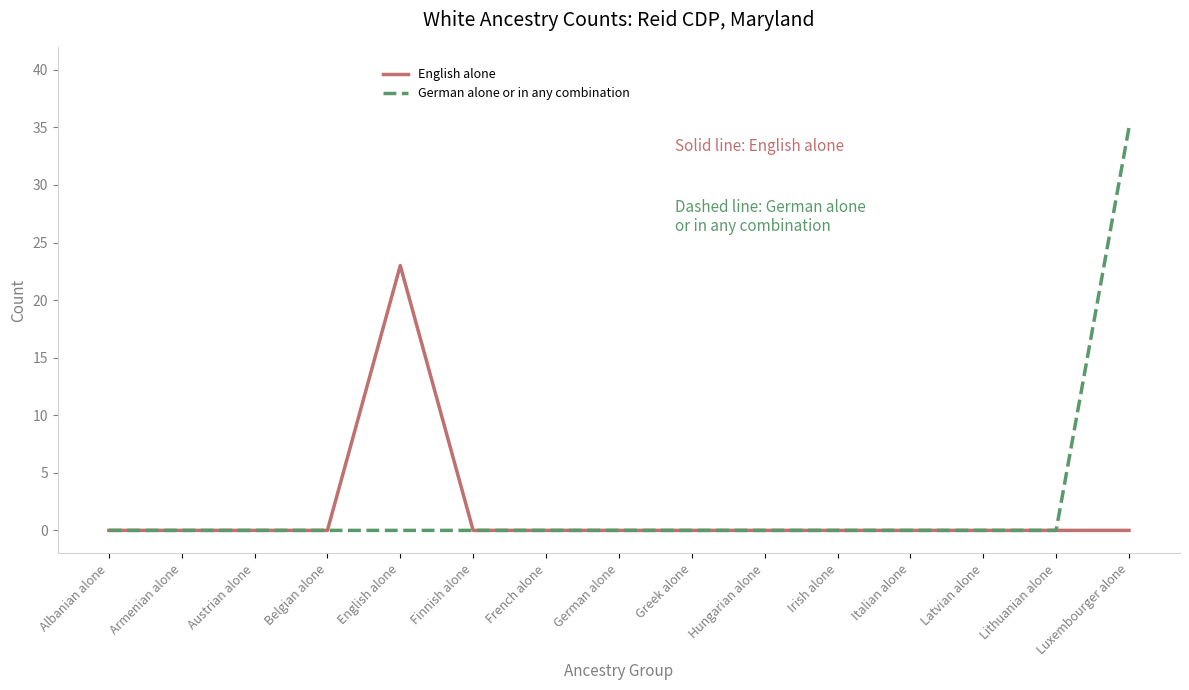

Reading right to left, extract all data points from this chart.

English alone: 0	0	0	0	0	0	0	0	0	0	23	0	0	0	0
German alone or in any combination: 35	0	0	0	0	0	0	0	0	0	0	0	0	0	0